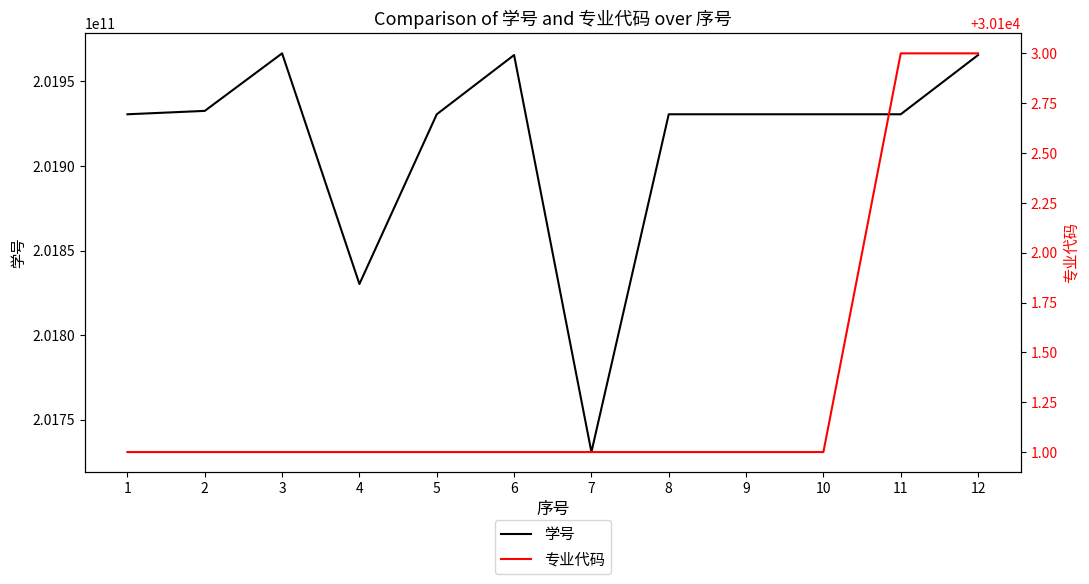

Where does the 学号 series first go above 201930570216?

2